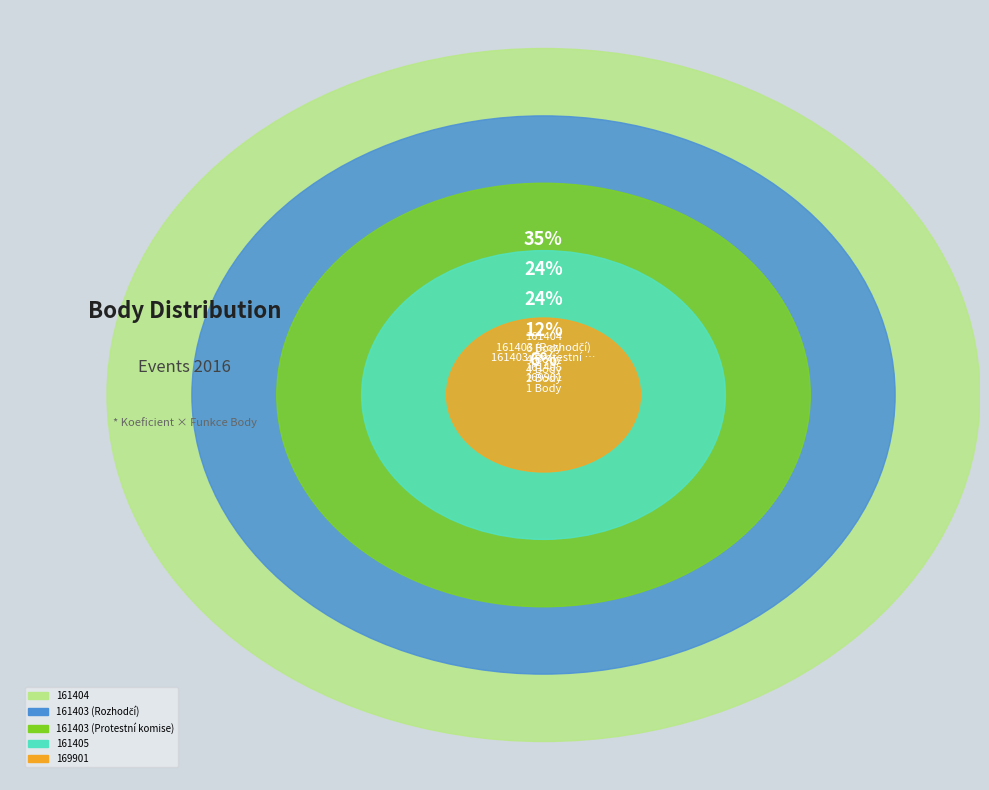

What is the largest slice in the pie chart?

161404